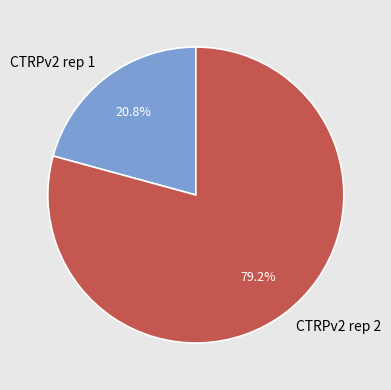

To the nearest percent, what is the average slice percentage?

50%